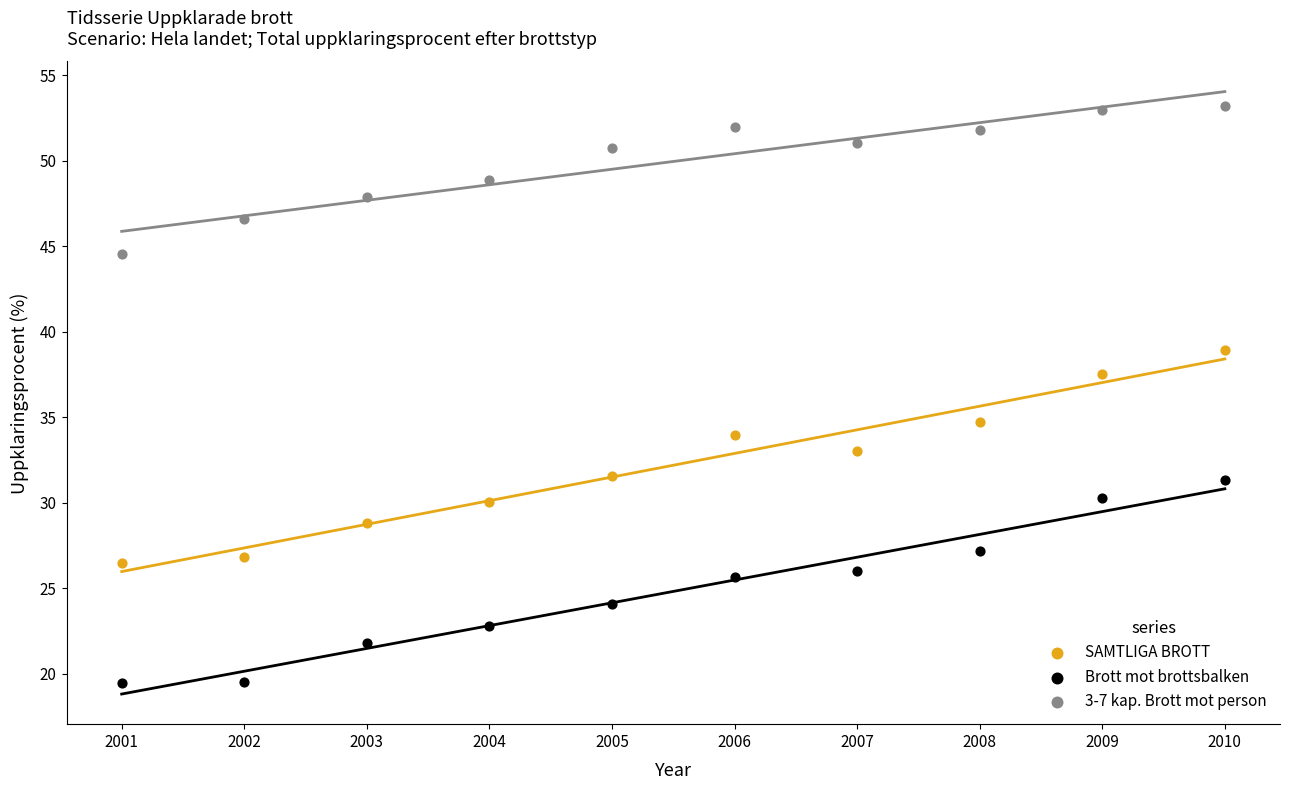

Which series reaches the maximum Y coordinate?

3-7 kap. Brott mot person